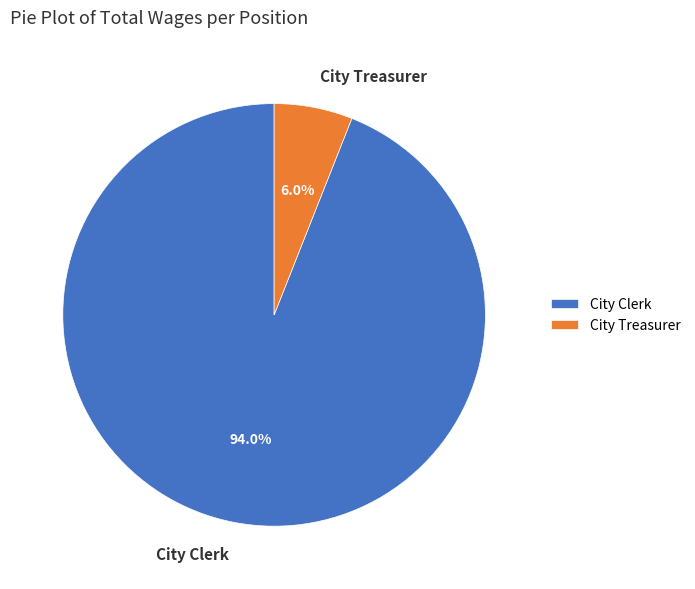

Count the number of slices in the pie.

2